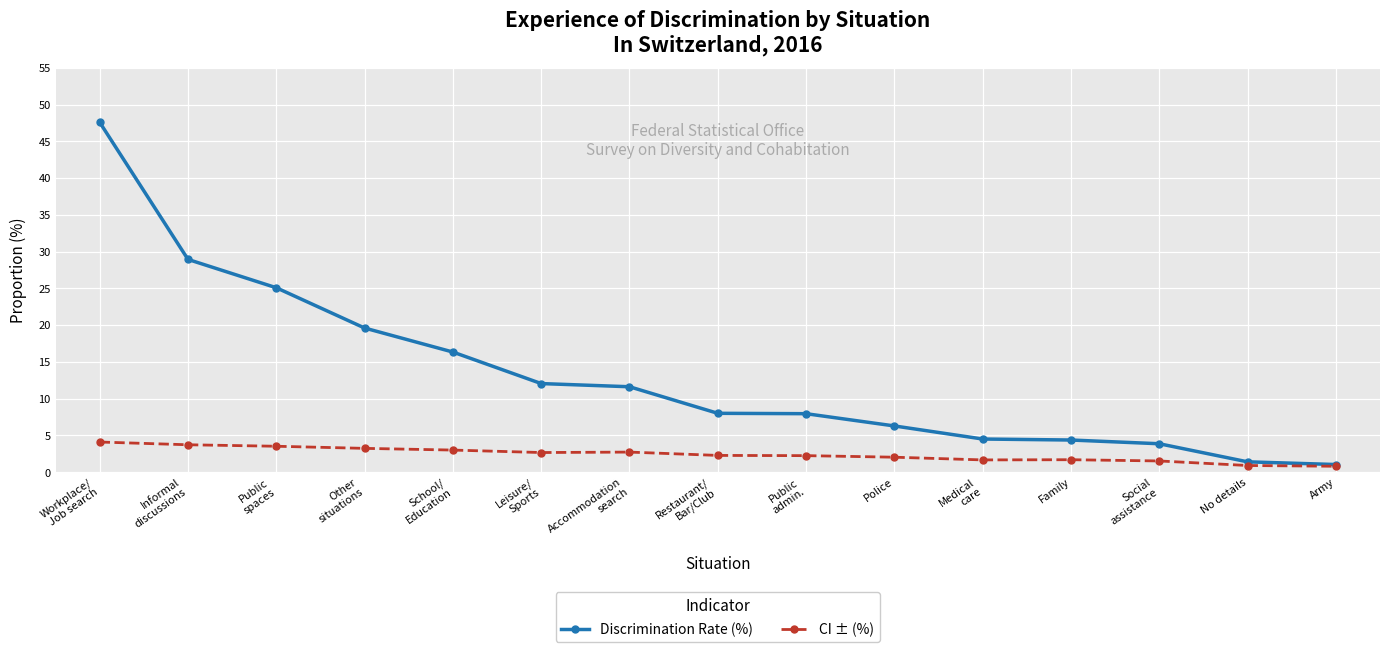

Rank the series at Medical
care from highest to lowest value.

Discrimination Rate (%), CI ± (%)